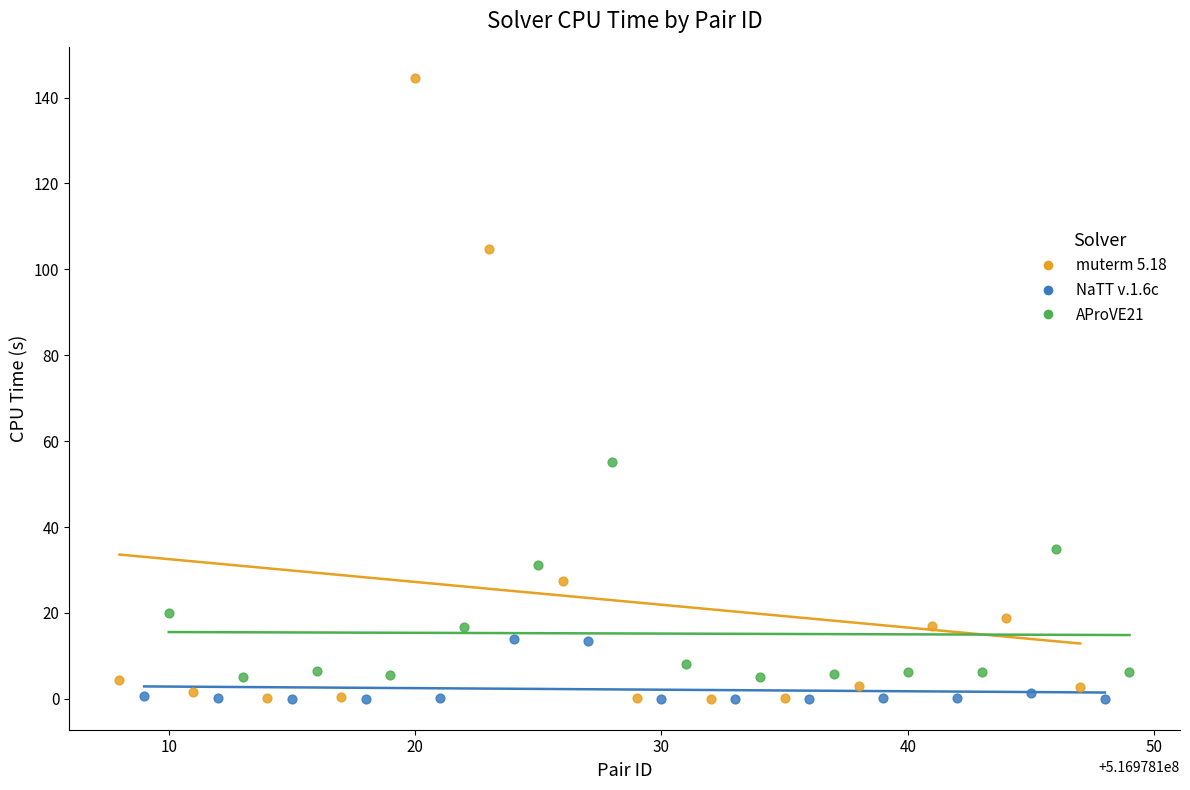

Which series reaches the maximum Y coordinate?

muterm 5.18